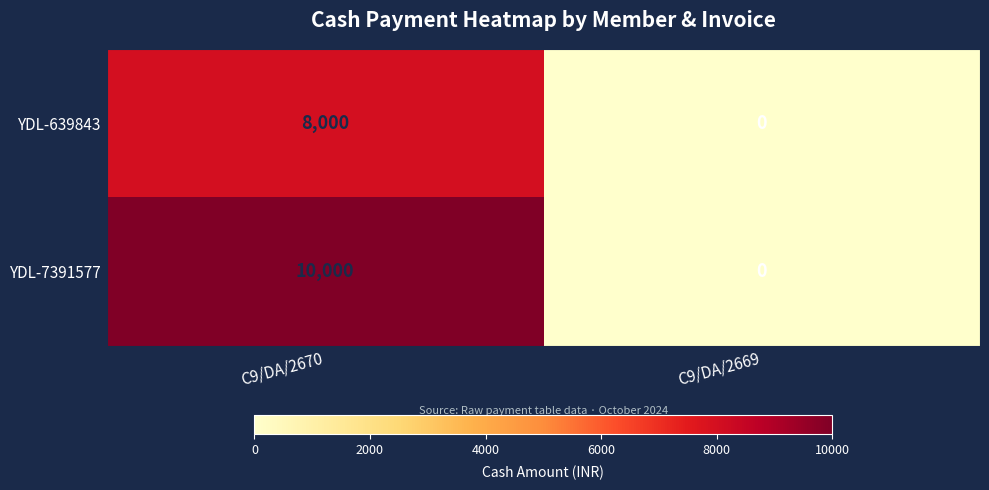

Rank the series by their average value, from highest to lowest.

YDL-7391577, YDL-639843